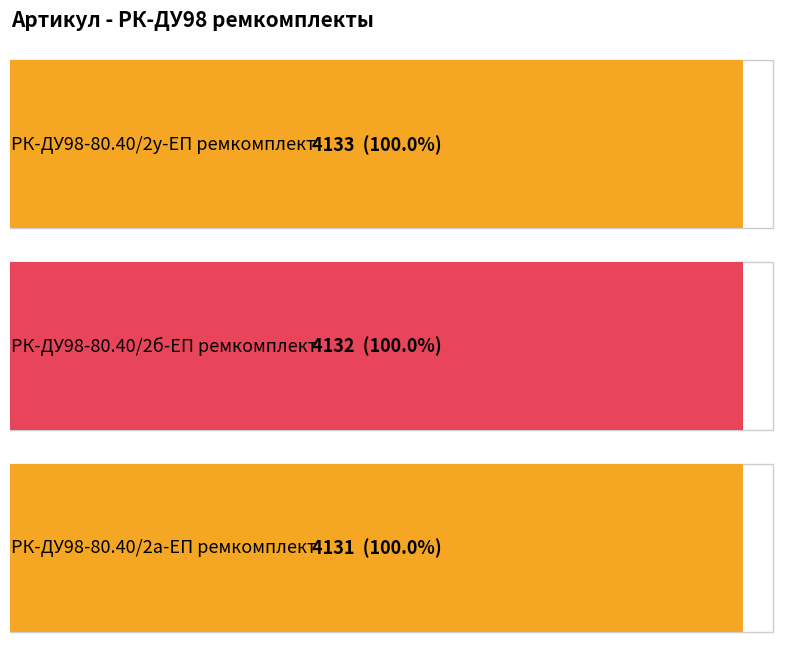

Is it true that the value at РК-ДУ98-80.40/2а-ЕП ремкомплект is 1892?

False